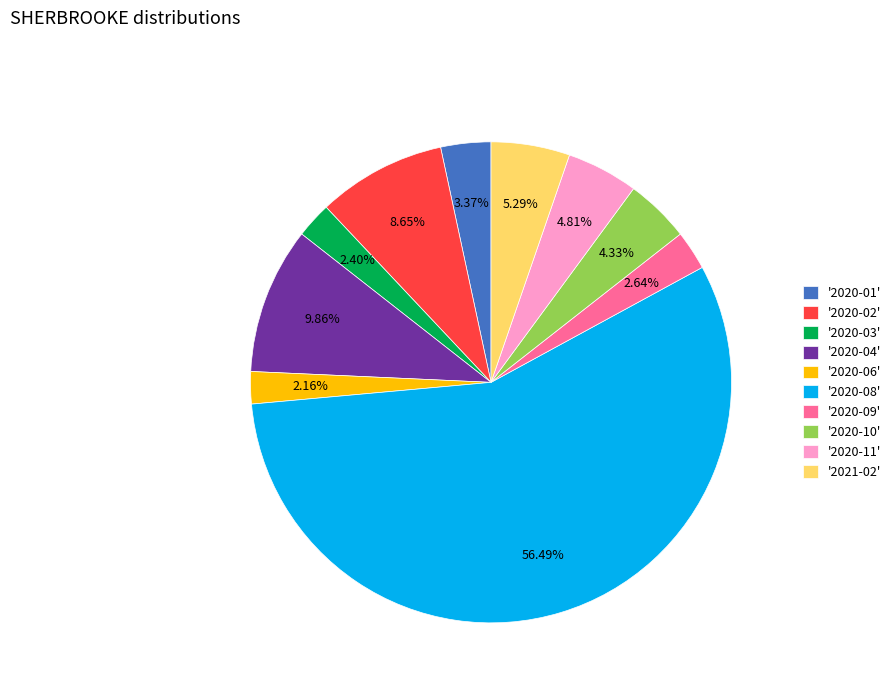

Is there a majority slice in this chart?

Yes